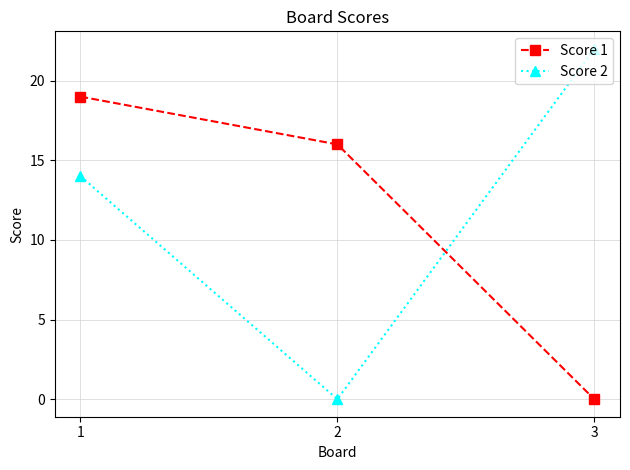

What is the difference between the second highest and minimum values in the Score 1 series?

16